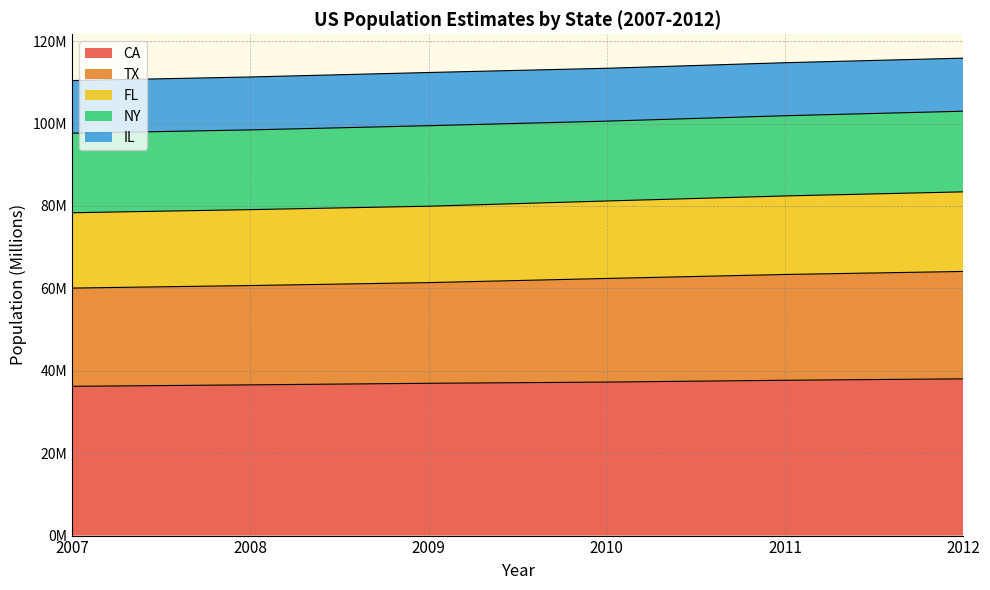

How many data points does each series have?

6